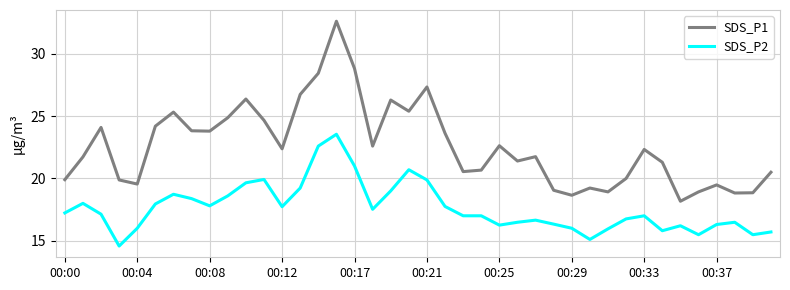

What is the difference between the second highest and second lowest values in the SDS_P1 series?

10.2